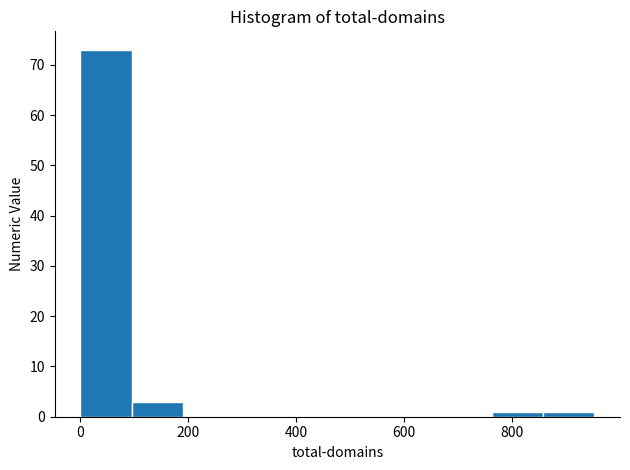

Reading left to right, list every bar in this chart as the range it spans on the x-axis followed by its height. Neither the bar edges nor the heights are printed on the chart, so give them approximately, as read against the axes.

0 to 100: 73
100 to 200: 3
200 to 280: 0
280 to 380: 0
380 to 480: 0
480 to 580: 0
580 to 660: 0
660 to 760: 0
760 to 860: 1
860 to 960: 1